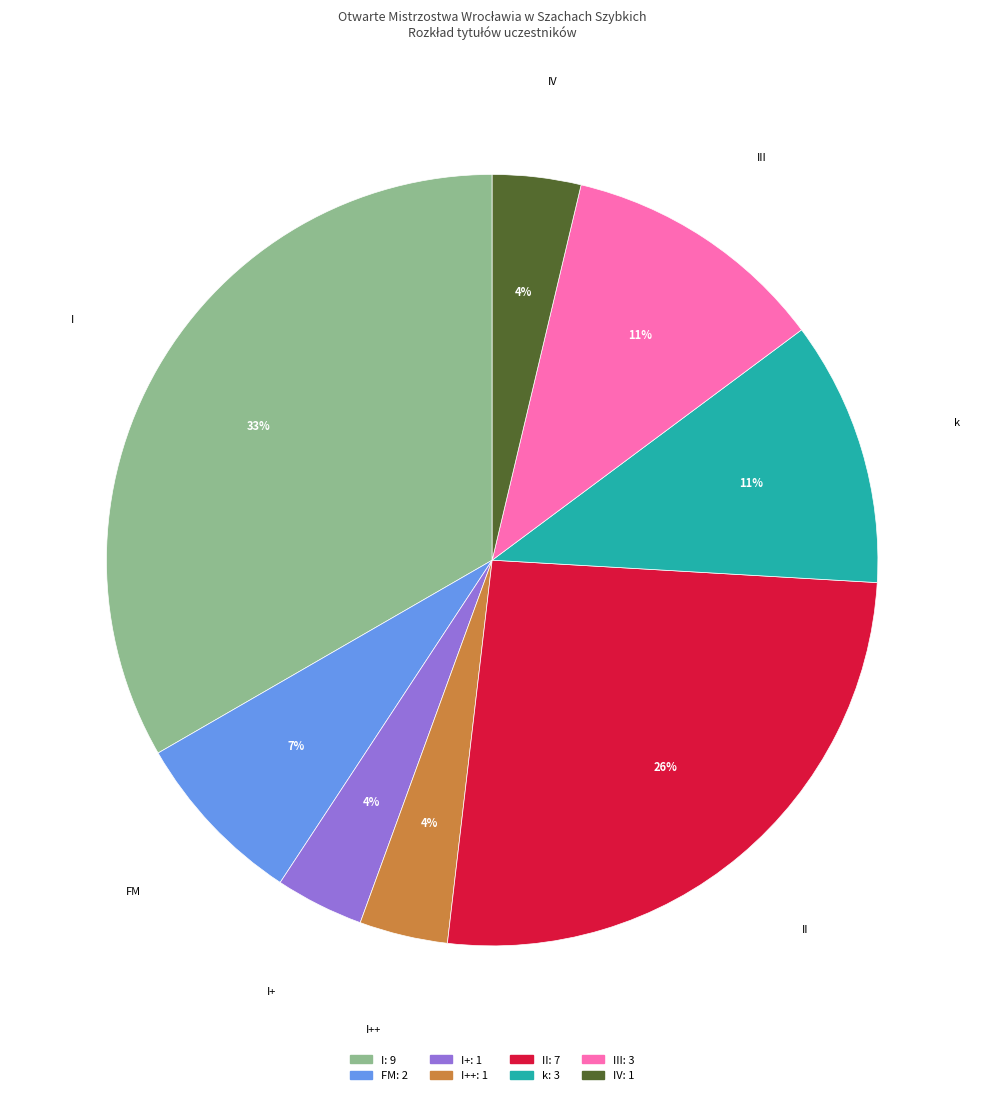

Is there a majority slice in this chart?

No